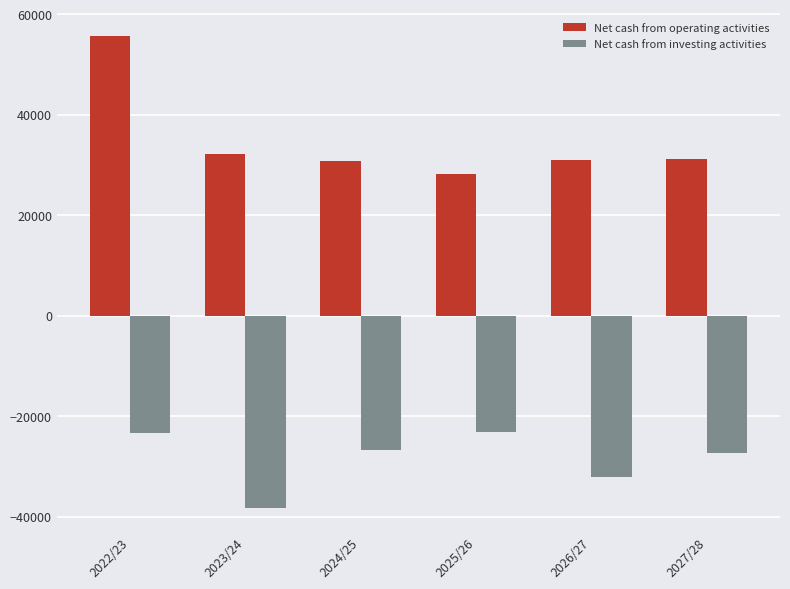

What is the maximum value for Net cash from operating activities?

55755.9